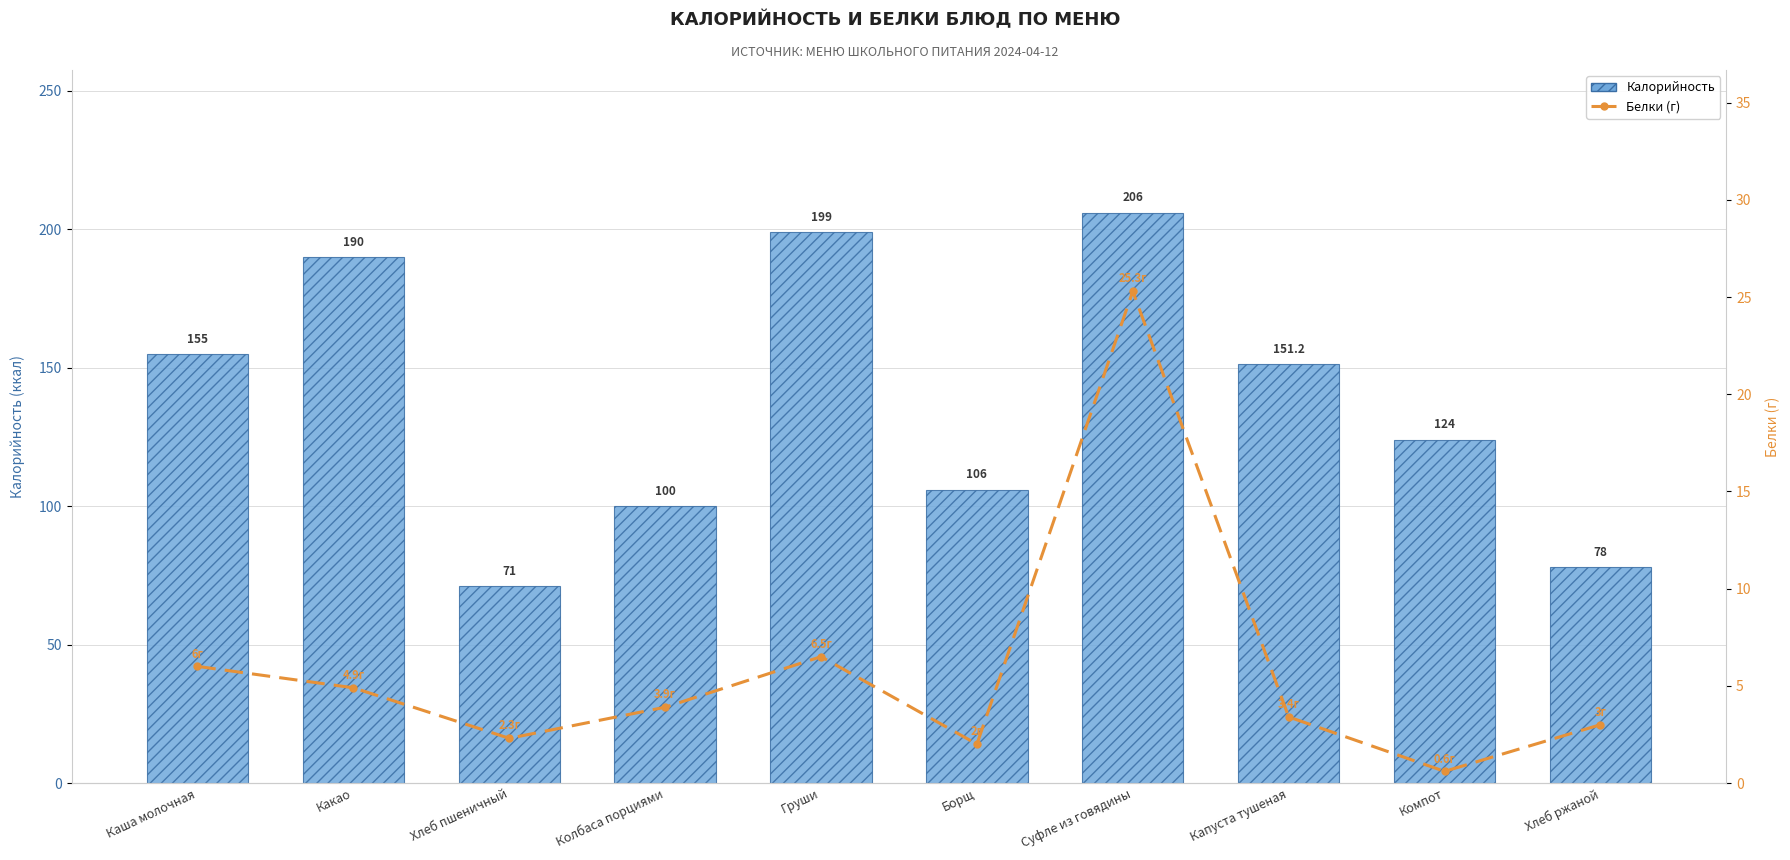

At which label is Калорийность closest to 138?

Капуста тушеная